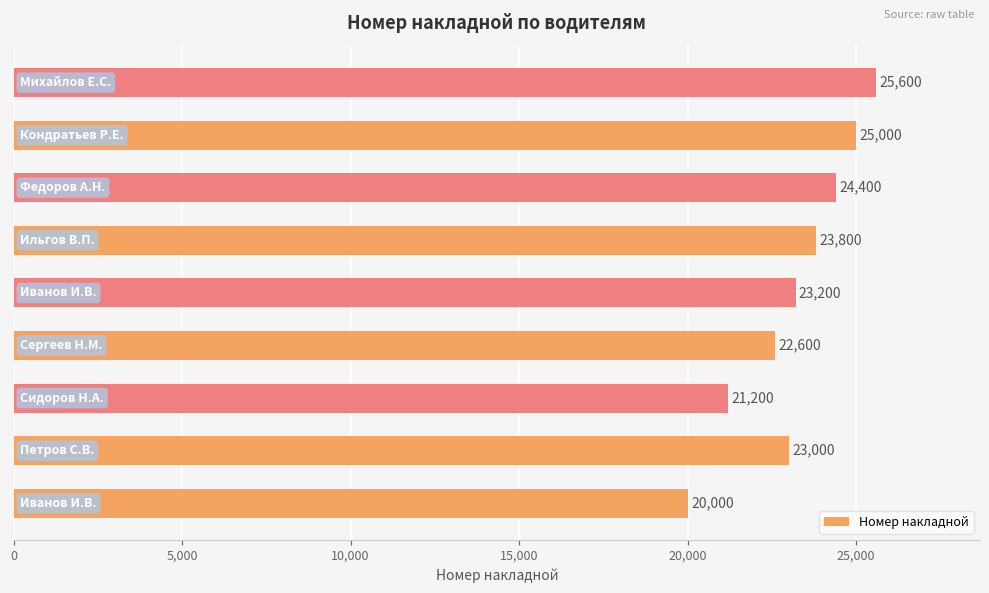

What is the greatest value displayed?

25600